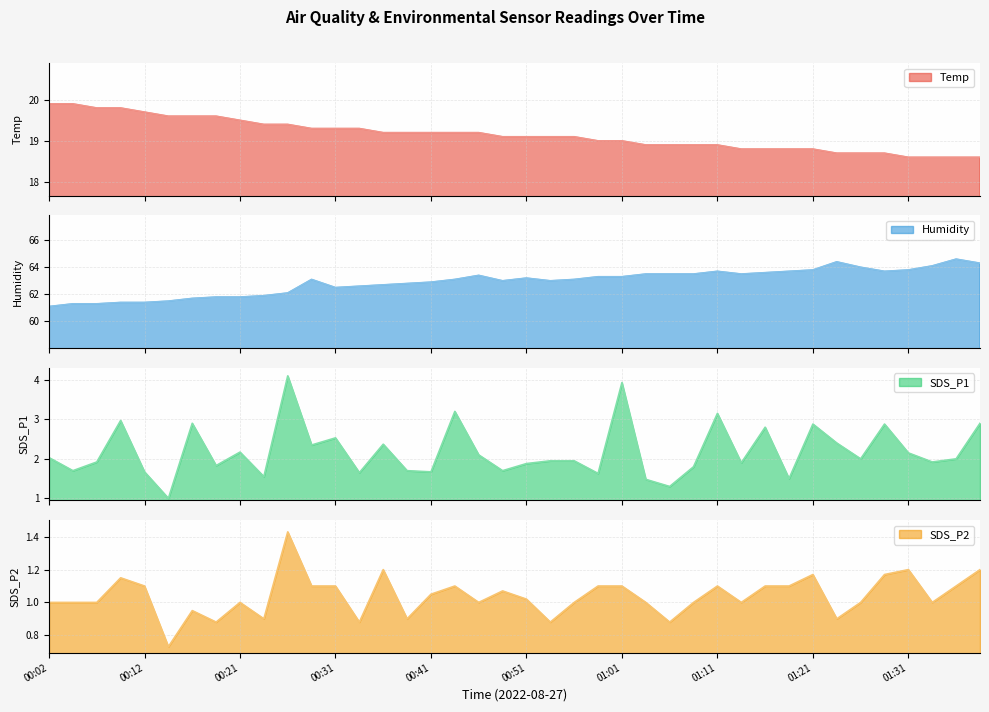

What is the smallest value displayed?

0.7